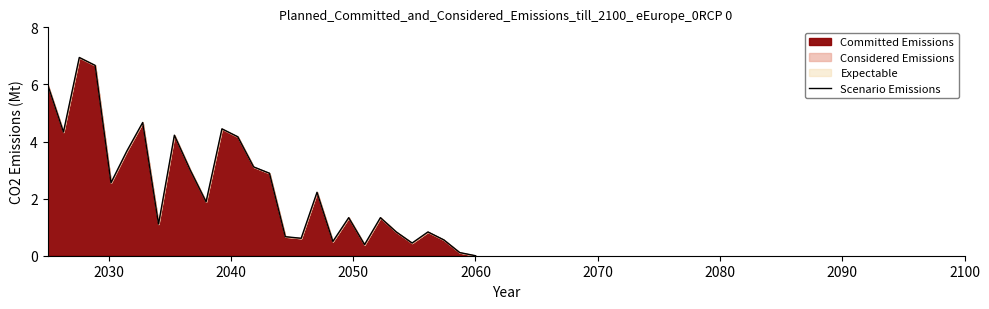

How many values are above zero?

27